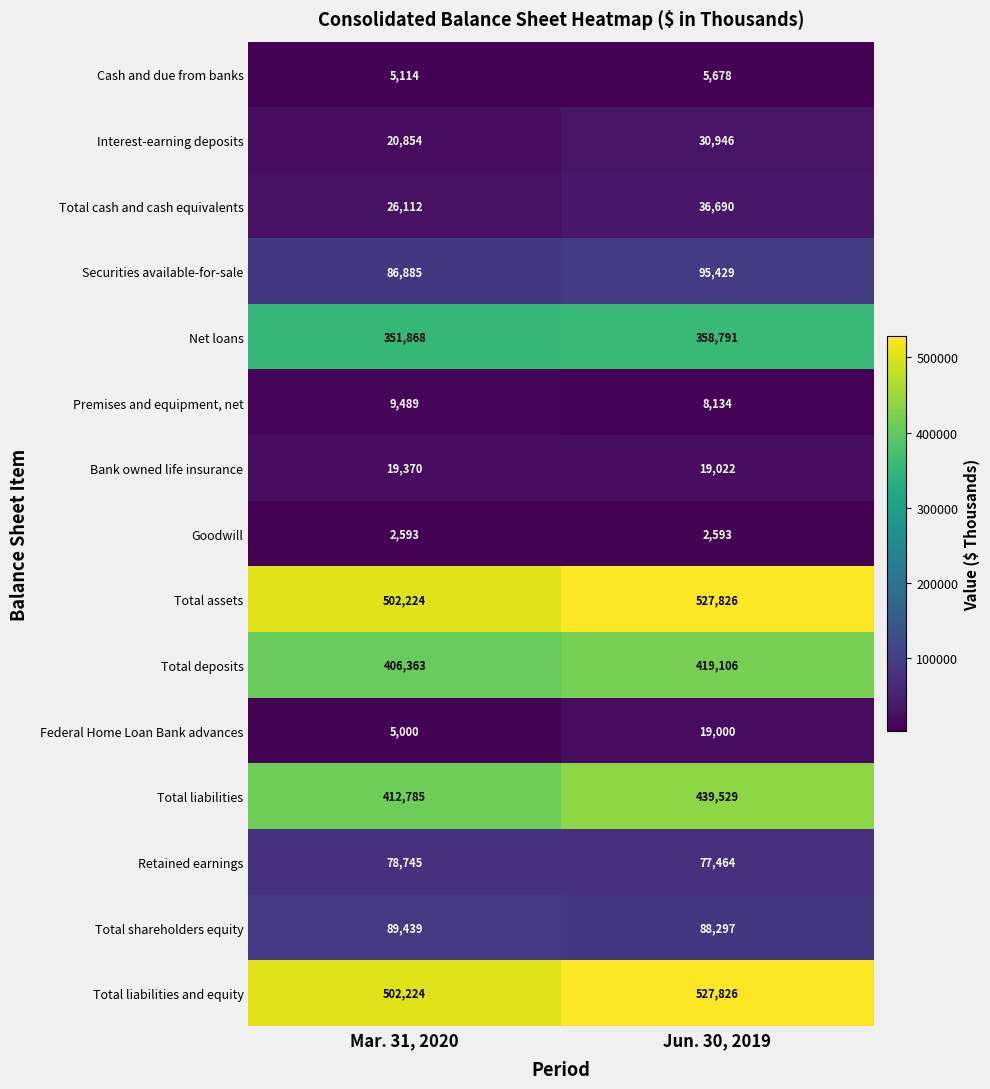

What is the difference between the highest and lowest values at Mar. 31, 2020?

499631